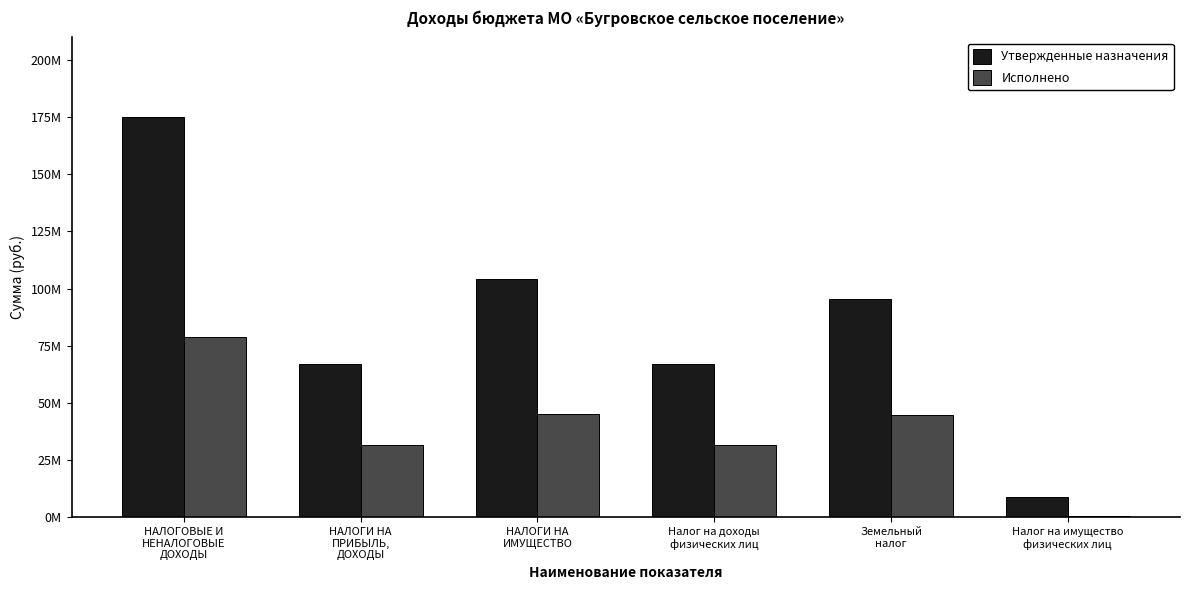

What is the lowest value of the Исполнено series?

695180.8